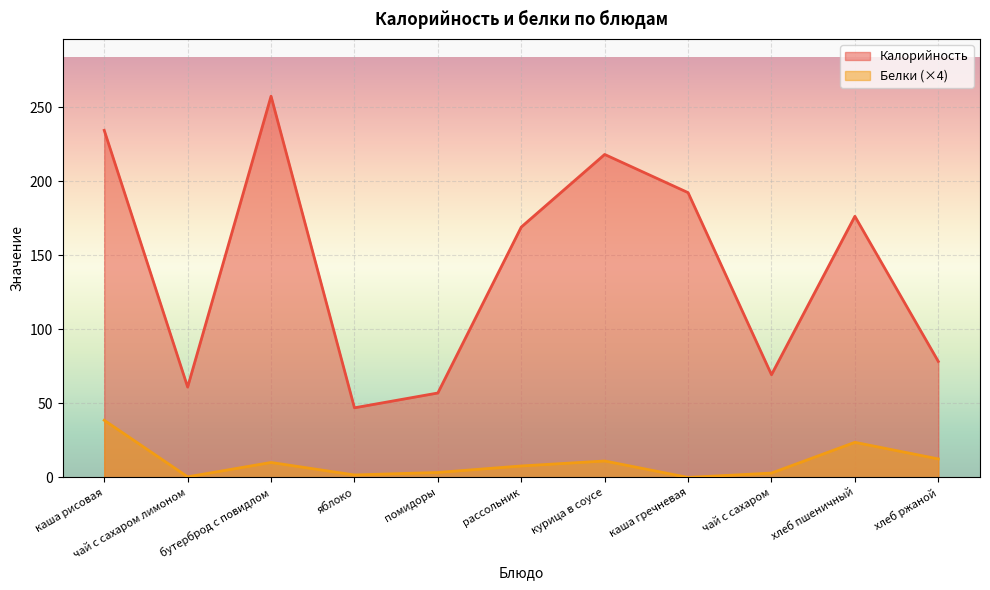

Does the chart display data point markers on the line(s)?

No